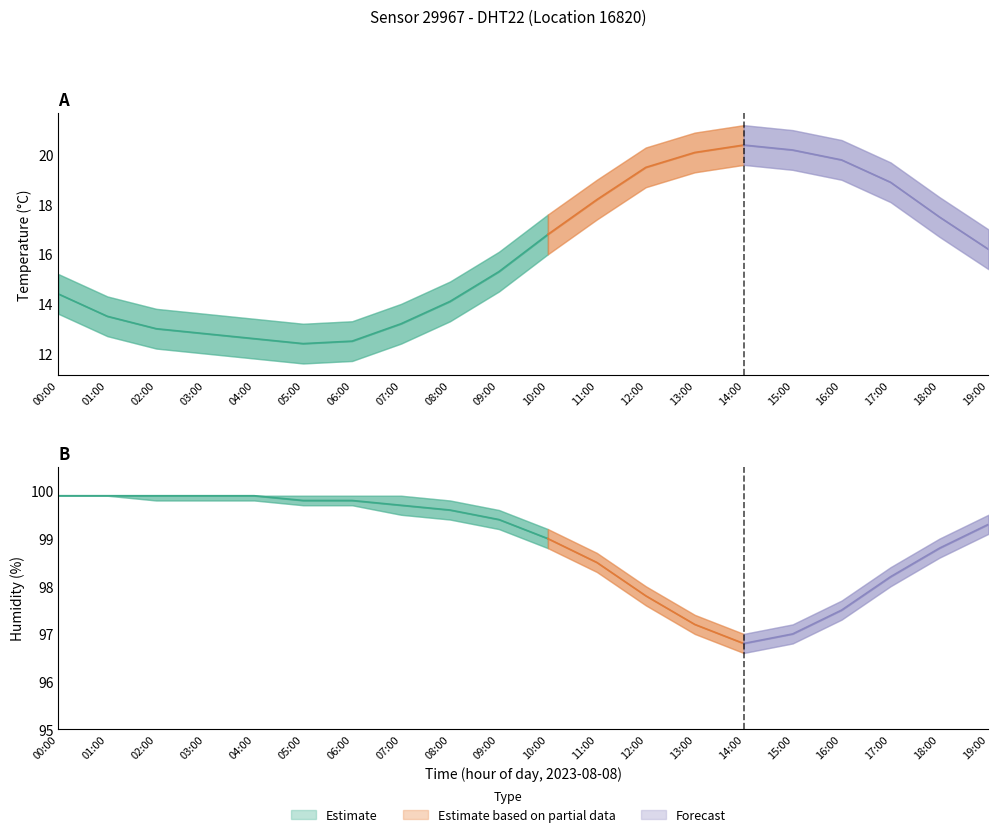

Which series has the widest spread of values?

temperature_lower